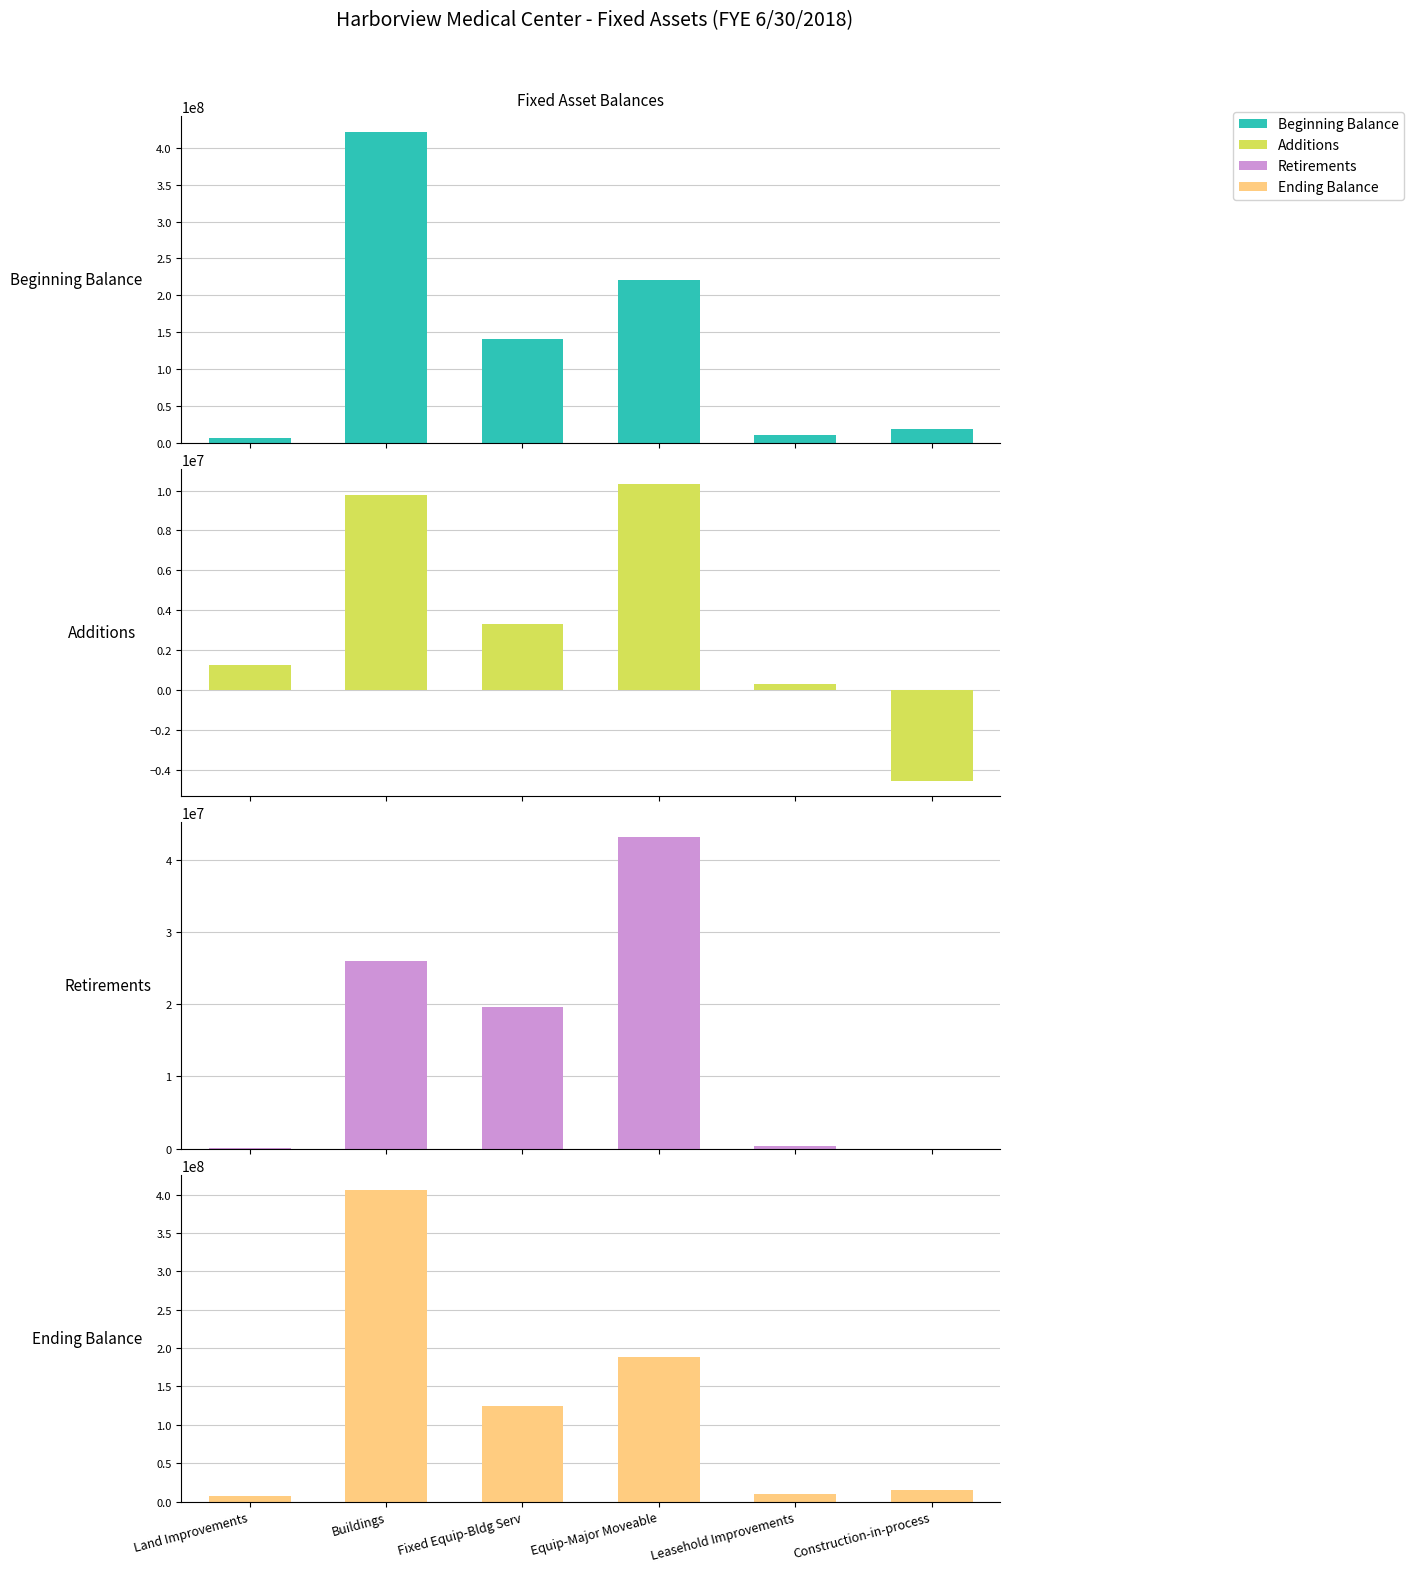

What are all the series names shown in the legend?

Beginning Balance, Additions, Retirements, Ending Balance